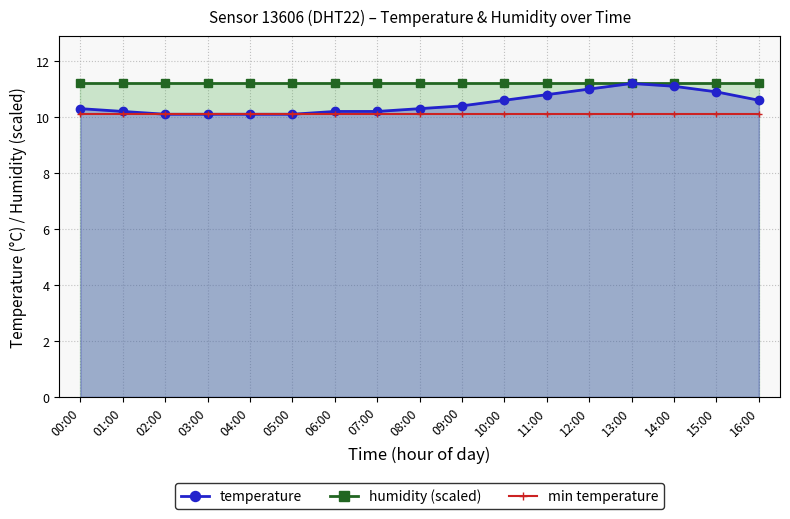

List the series in order of their peak value, lowest first.

min temperature, temperature, humidity (scaled)